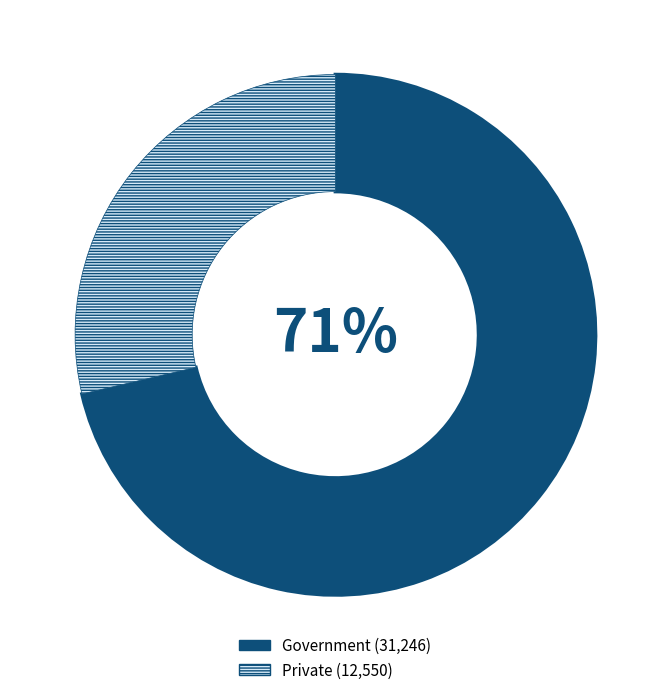

To the nearest percent, what is the average slice percentage?

50%